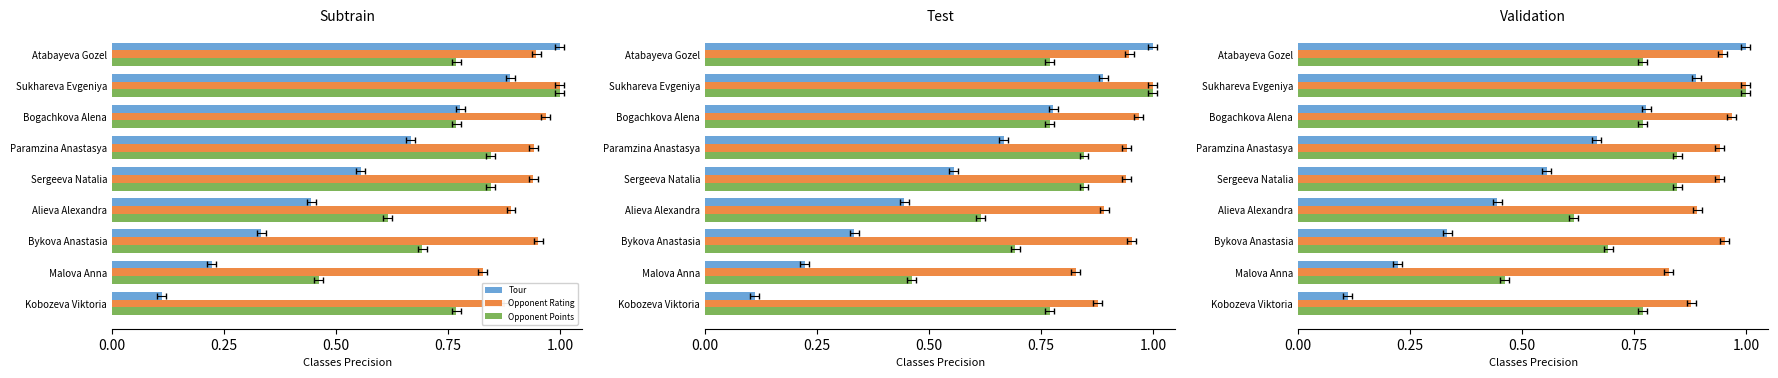

What is the sum of all Opponent Points values?

6.8